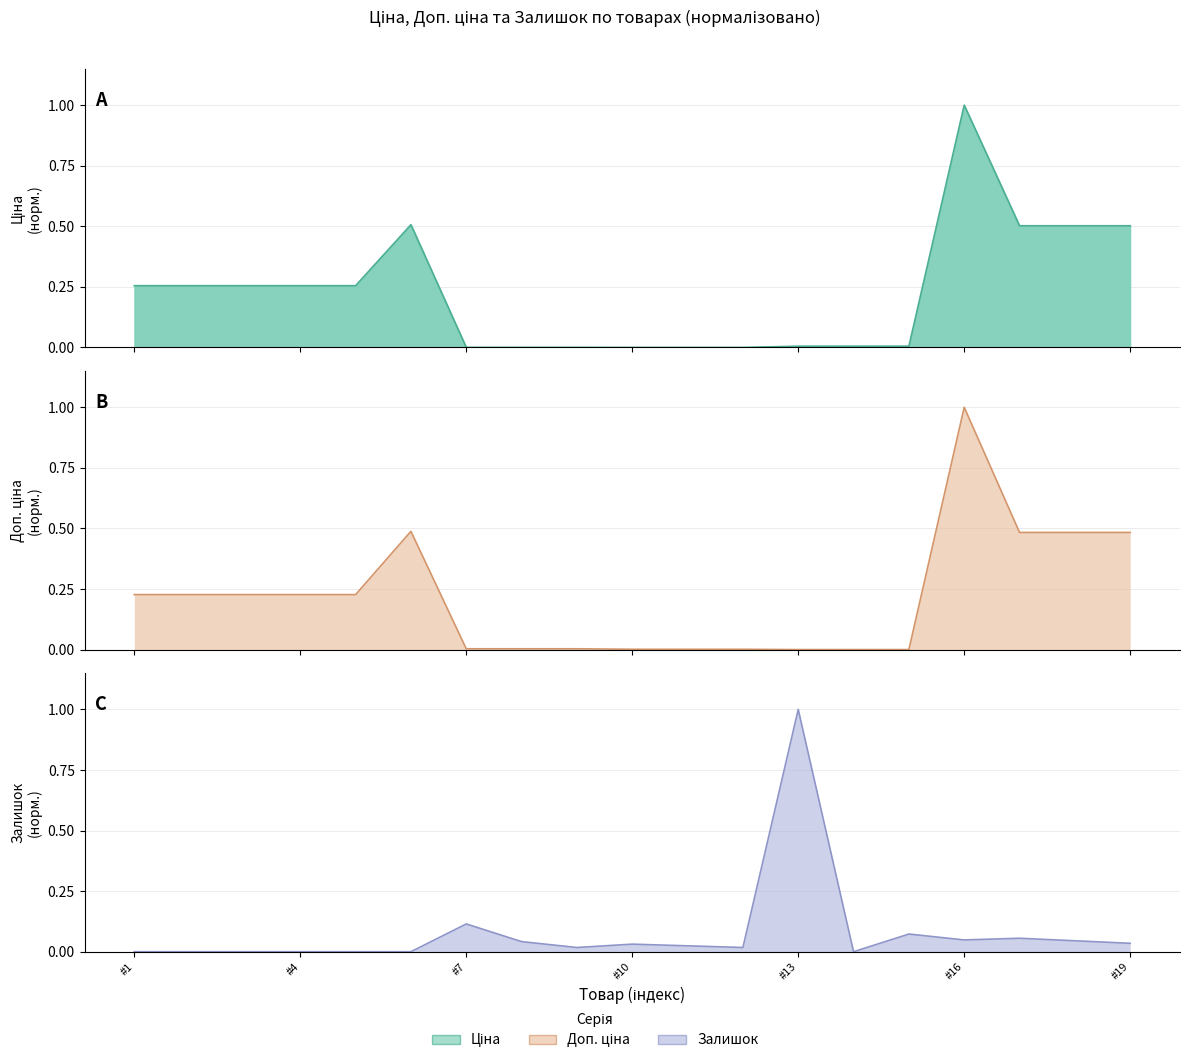

Which series has the largest total across all categories?

Ціна